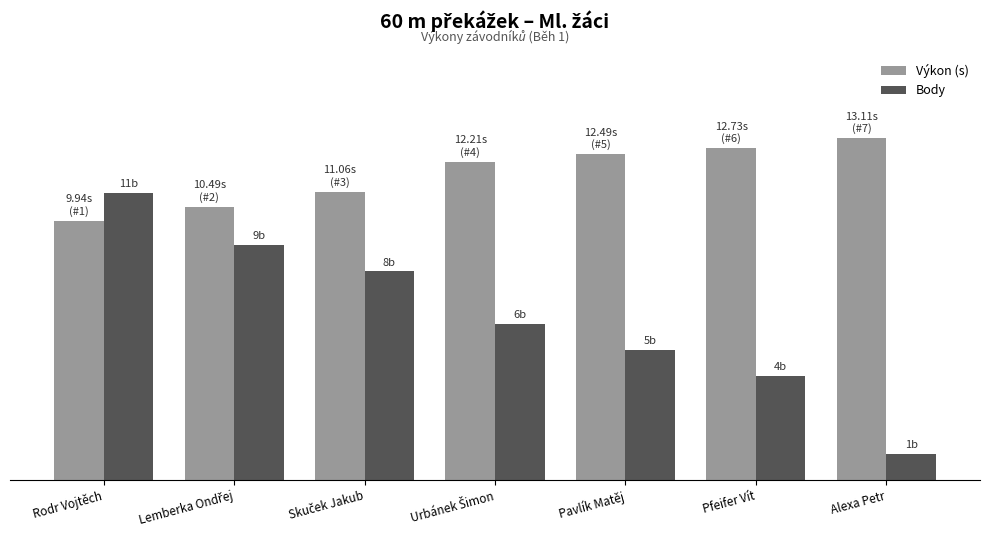

At which label does Výkon (s) first exceed 12?

Urbánek Šimon